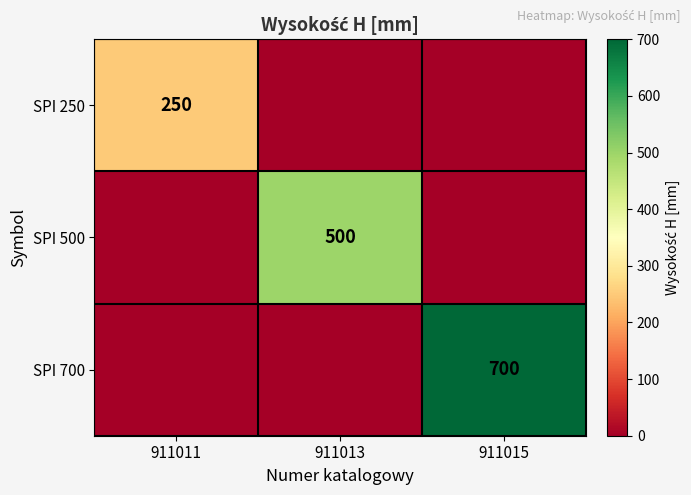

True or false: SPI 700 has a value of 700 at 911015.

True